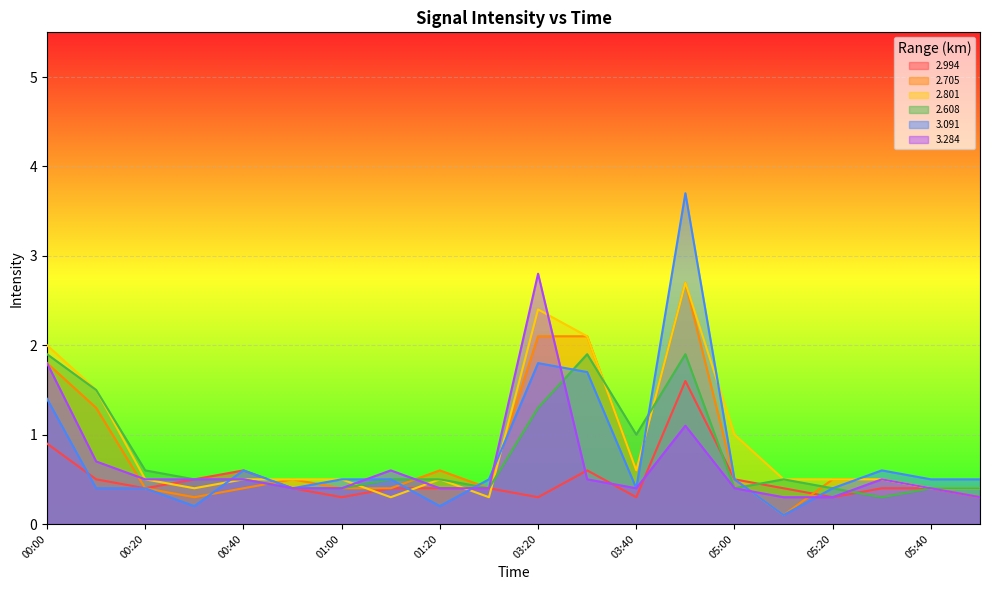

Reading right to left, list all the values displayed in this chart.

2.994: 05:50=0.3	05:40=0.4	05:30=0.4	05:20=0.3	05:10=0.4	05:00=0.5	04:50=1.6	03:40=0.3	03:30=0.6	03:20=0.3	01:30=0.4	01:20=0.4	01:10=0.4	01:00=0.3	00:50=0.4	00:40=0.6	00:30=0.5	00:20=0.4	00:10=0.5	00:00=0.9
2.705: 05:50=0.3	05:40=0.4	05:30=0.5	05:20=0.5	05:10=0.1	05:00=0.5	04:50=2.7	03:40=0.6	03:30=2.1	03:20=2.1	01:30=0.4	01:20=0.6	01:10=0.4	01:00=0.4	00:50=0.5	00:40=0.4	00:30=0.3	00:20=0.4	00:10=1.3	00:00=1.8
2.801: 05:50=0.4	05:40=0.4	05:30=0.5	05:20=0.5	05:10=0.5	05:00=1.0	04:50=2.7	03:40=0.6	03:30=2.1	03:20=2.4	01:30=0.3	01:20=0.5	01:10=0.3	01:00=0.5	00:50=0.5	00:40=0.5	00:30=0.4	00:20=0.5	00:10=1.5	00:00=2.0
2.608: 05:50=0.4	05:40=0.4	05:30=0.3	05:20=0.4	05:10=0.5	05:00=0.4	04:50=1.9	03:40=1.0	03:30=1.9	03:20=1.3	01:30=0.4	01:20=0.5	01:10=0.5	01:00=0.4	00:50=0.4	00:40=0.5	00:30=0.5	00:20=0.6	00:10=1.5	00:00=1.9
3.091: 05:50=0.5	05:40=0.5	05:30=0.6	05:20=0.4	05:10=0.1	05:00=0.5	04:50=3.7	03:40=0.4	03:30=1.7	03:20=1.8	01:30=0.5	01:20=0.2	01:10=0.5	01:00=0.5	00:50=0.4	00:40=0.6	00:30=0.2	00:20=0.4	00:10=0.4	00:00=1.4
3.284: 05:50=0.3	05:40=0.4	05:30=0.5	05:20=0.3	05:10=0.3	05:00=0.4	04:50=1.1	03:40=0.4	03:30=0.5	03:20=2.8	01:30=0.4	01:20=0.4	01:10=0.6	01:00=0.4	00:50=0.4	00:40=0.5	00:30=0.5	00:20=0.5	00:10=0.7	00:00=1.8